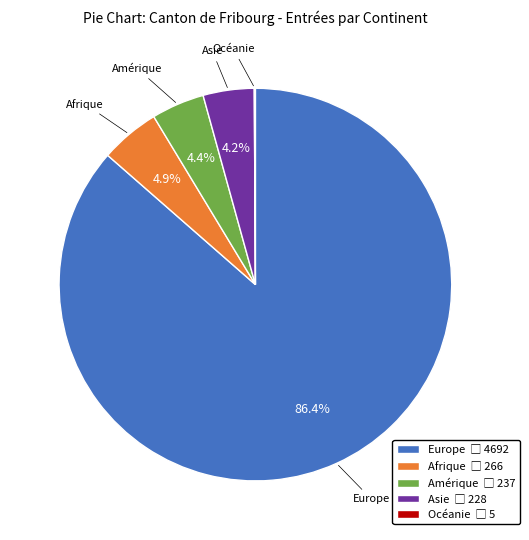

To the nearest percent, what percentage of the pie is Amérique?

4%